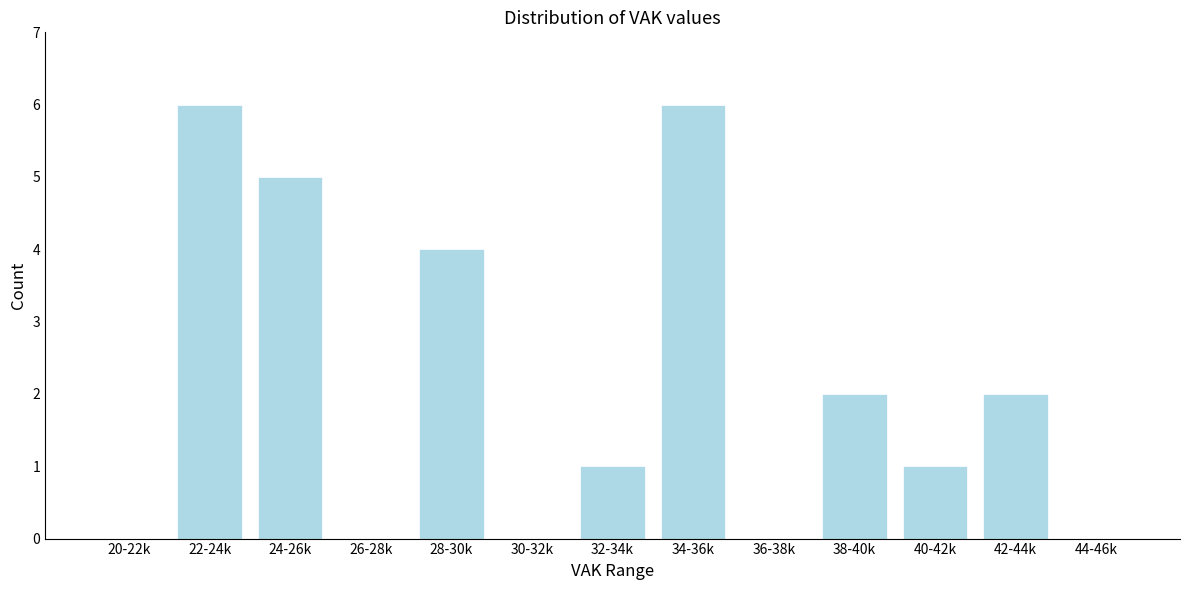

Reading left to right, extract all data points from this chart.

20-22k=0	22-24k=6	24-26k=5	26-28k=0	28-30k=4	30-32k=0	32-34k=1	34-36k=6	36-38k=0	38-40k=2	40-42k=1	42-44k=2	44-46k=0